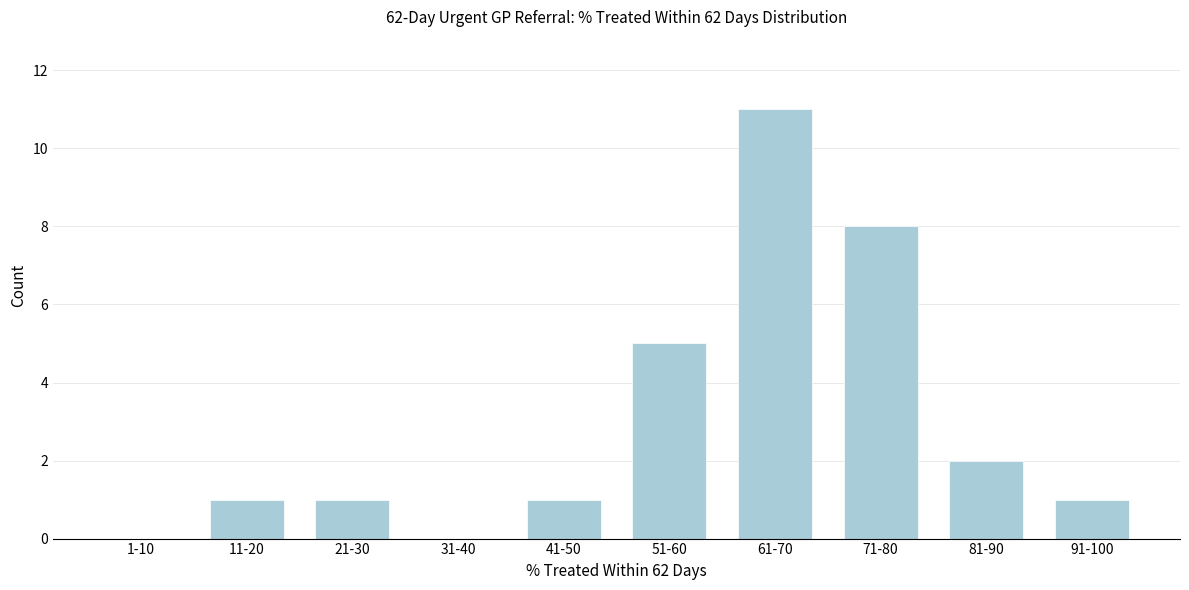

Reading left to right, what are all the values shown in this chart?

1-10=0	11-20=1	21-30=1	31-40=0	41-50=1	51-60=5	61-70=11	71-80=8	81-90=2	91-100=1